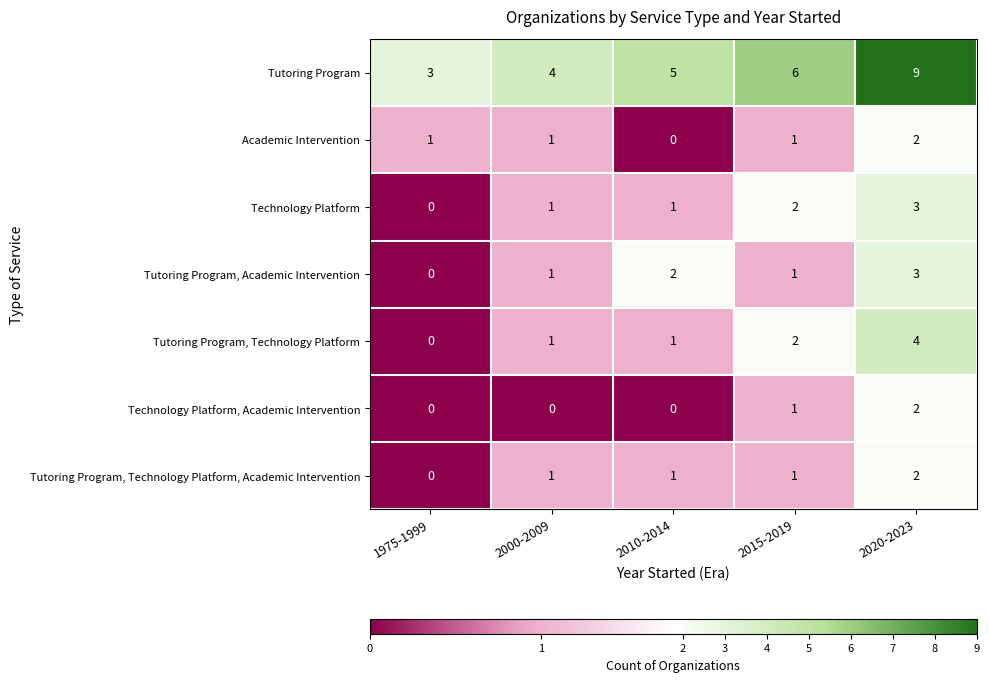

At which category does the chart reach its peak across all series?

2020-2023